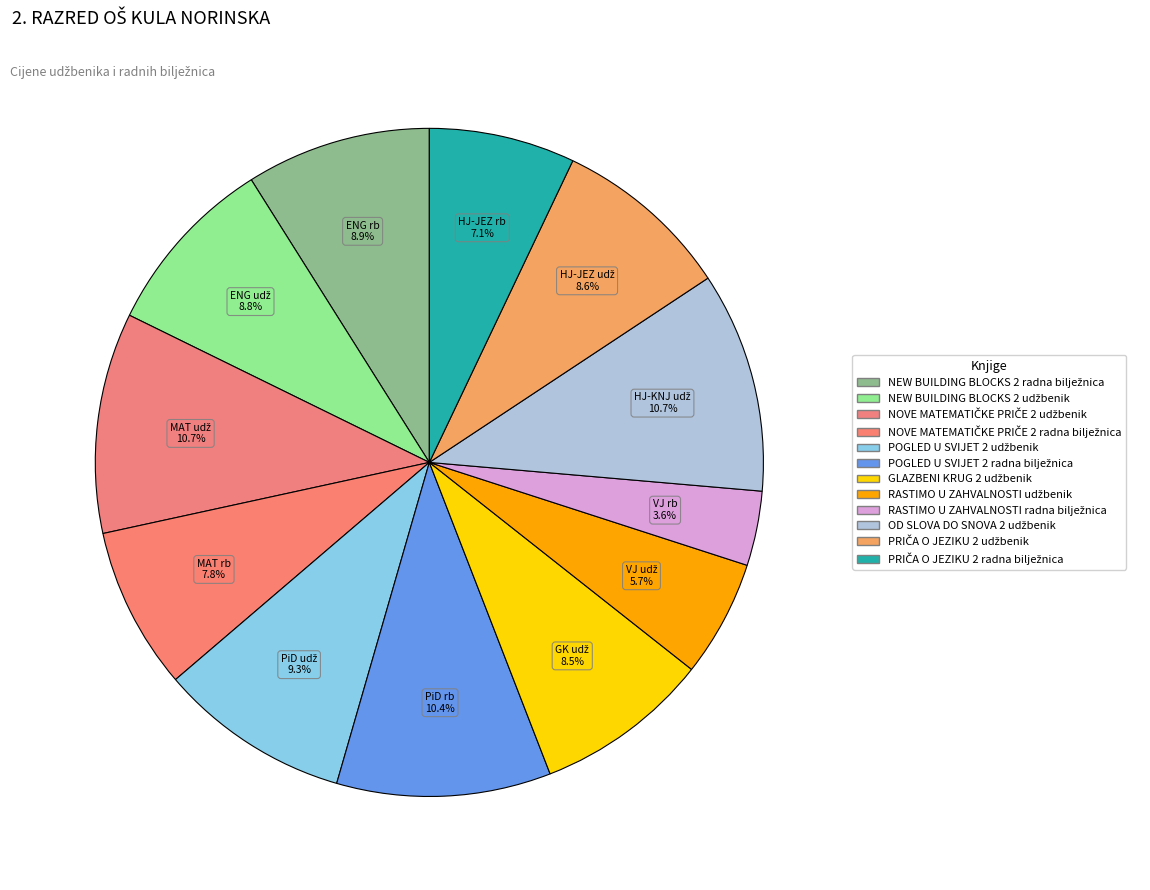

True or false: PRIČA O JEZIKU 2 radna bilježnica accounts for 18% of the total.

False